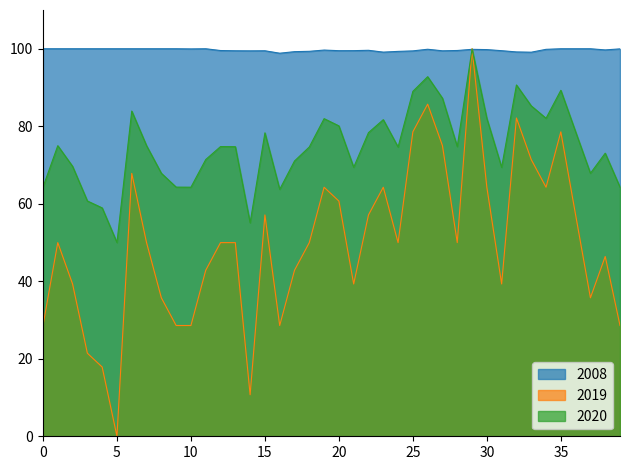

What is the maximum value shown in the chart?

100.0